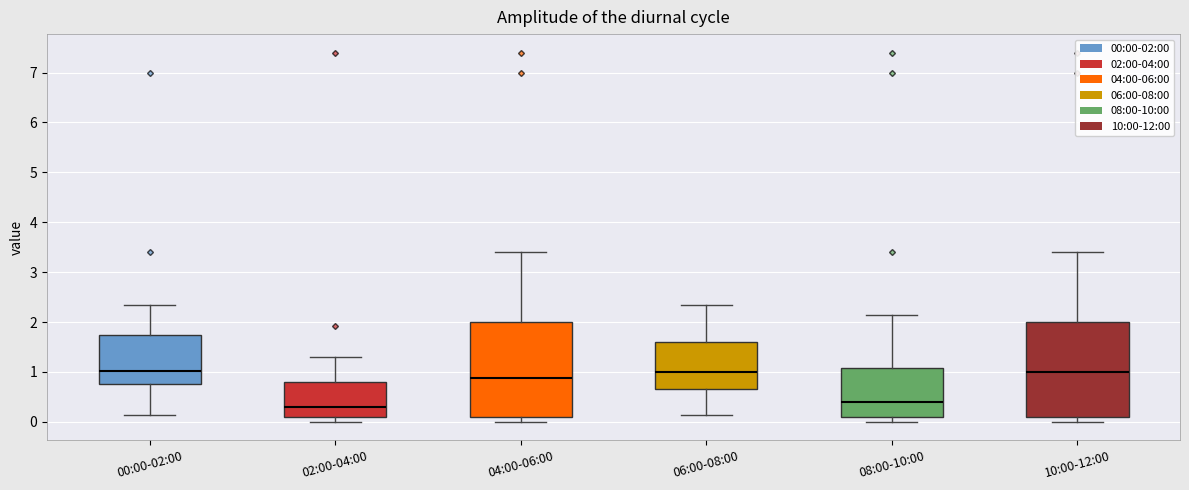

Reading left to right, read every box against the y-axis: the position of its median line, the range the box covers, and the ends of its whiskers. The values are not printed on the chart, so give them approximately, as read against the axis.

00:00-02:00: median 1.0, box 0.8 to 1.8, whiskers 0.1 to 2.4
02:00-04:00: median 0.3, box 0.1 to 0.8, whiskers 0.0 to 1.3
04:00-06:00: median 0.9, box 0.1 to 2.0, whiskers 0.0 to 3.4
06:00-08:00: median 1.0, box 0.7 to 1.6, whiskers 0.1 to 2.4
08:00-10:00: median 0.4, box 0.1 to 1.1, whiskers 0.0 to 2.2
10:00-12:00: median 1.0, box 0.1 to 2.0, whiskers 0.0 to 3.4